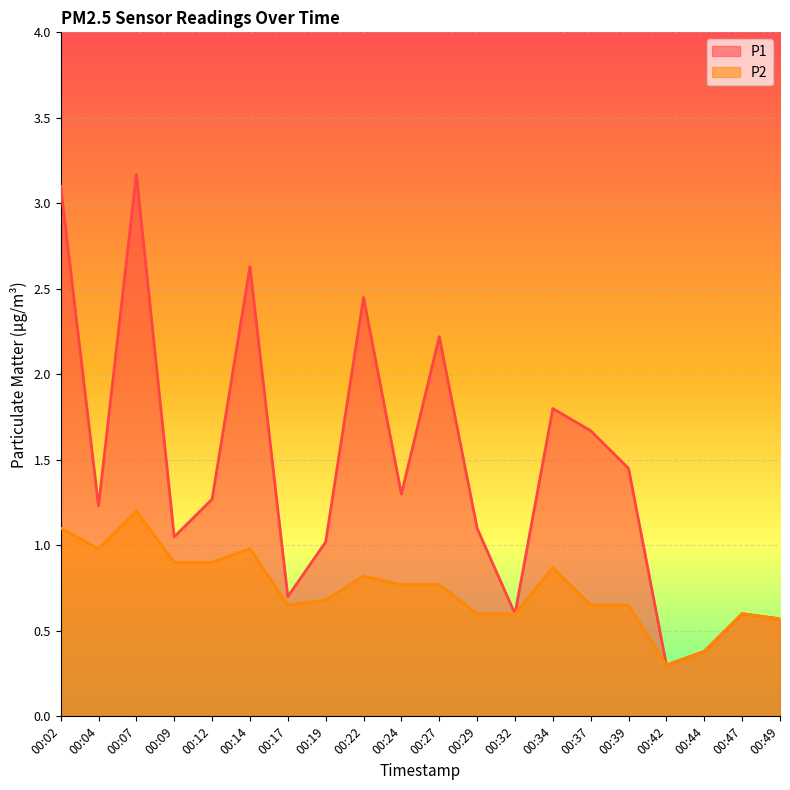

What is the total value across all series at 00:04?

2.2